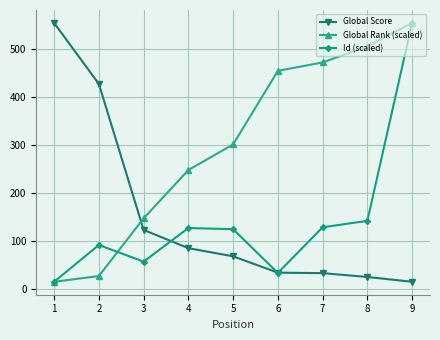

At which label is Global Score closest to 284?

2